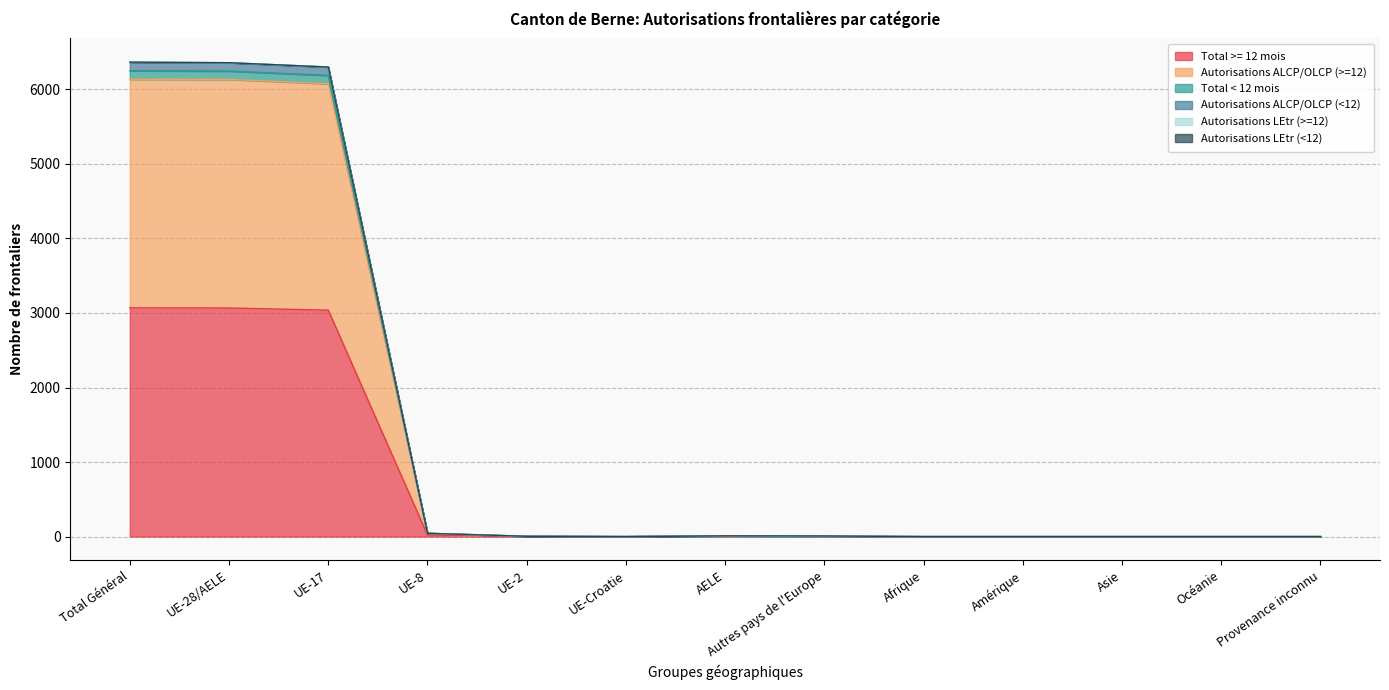

Between UE-28/AELE and UE-2, which is larger?

UE-28/AELE